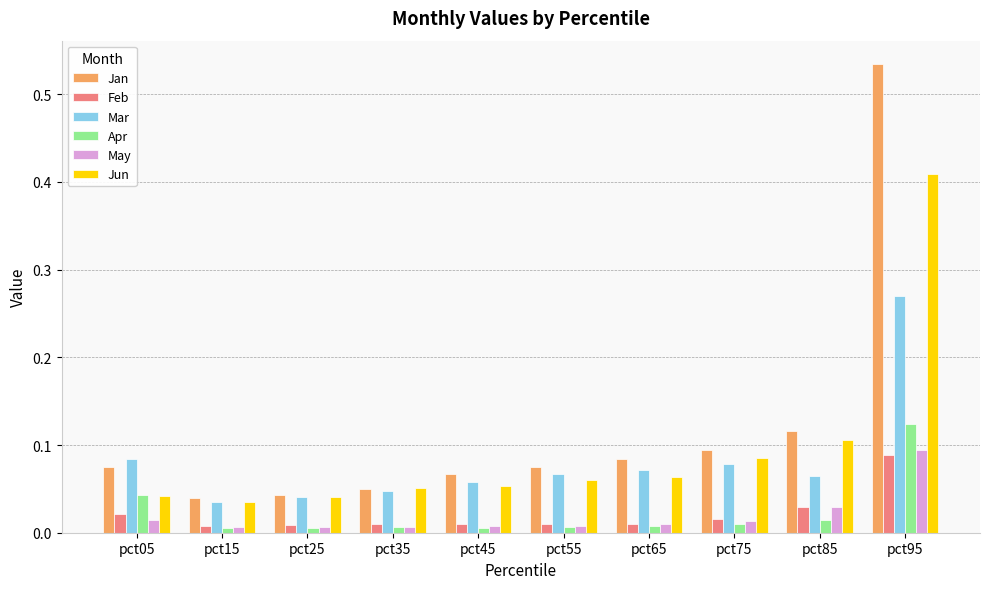

Is it true that Jun equals 0.1 at pct65?

True